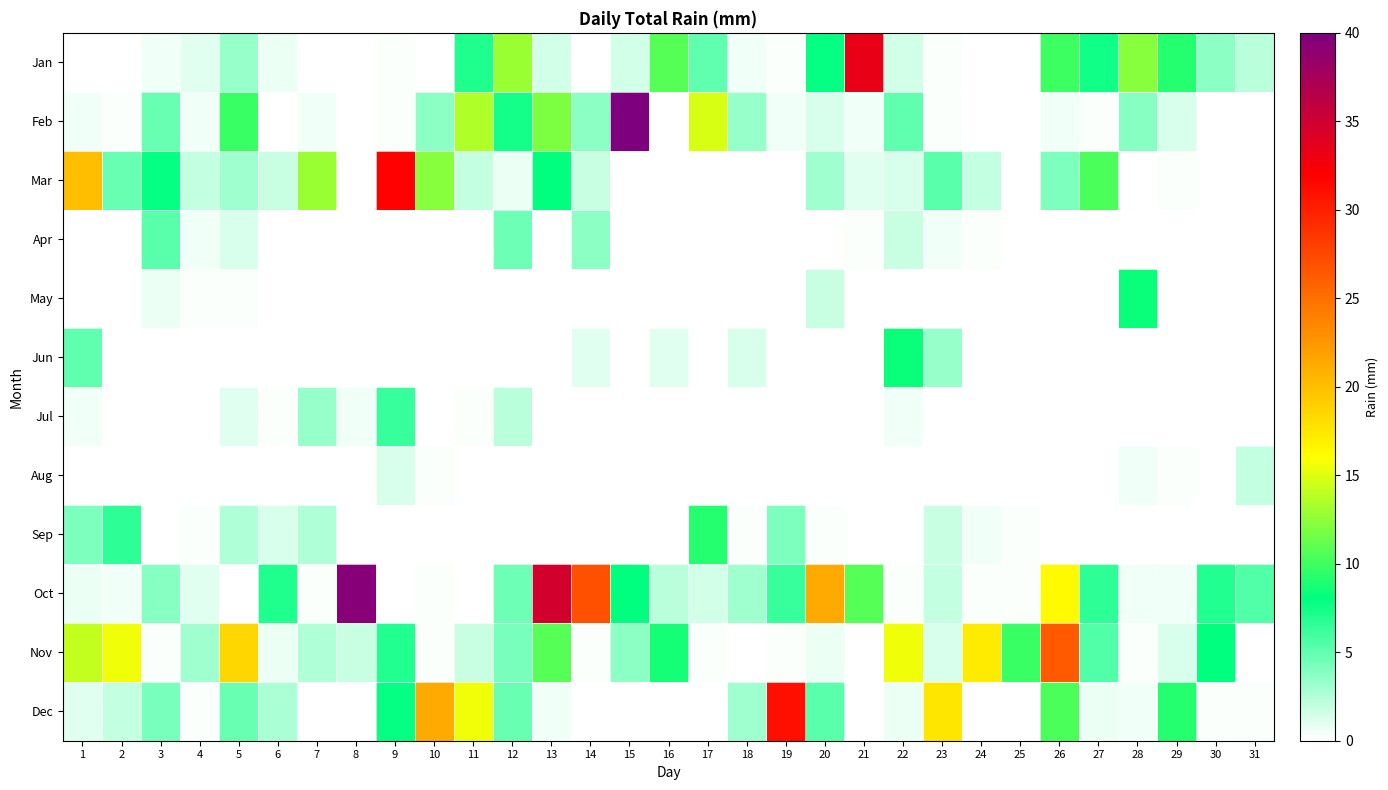

How many distinct data groups are displayed?

12